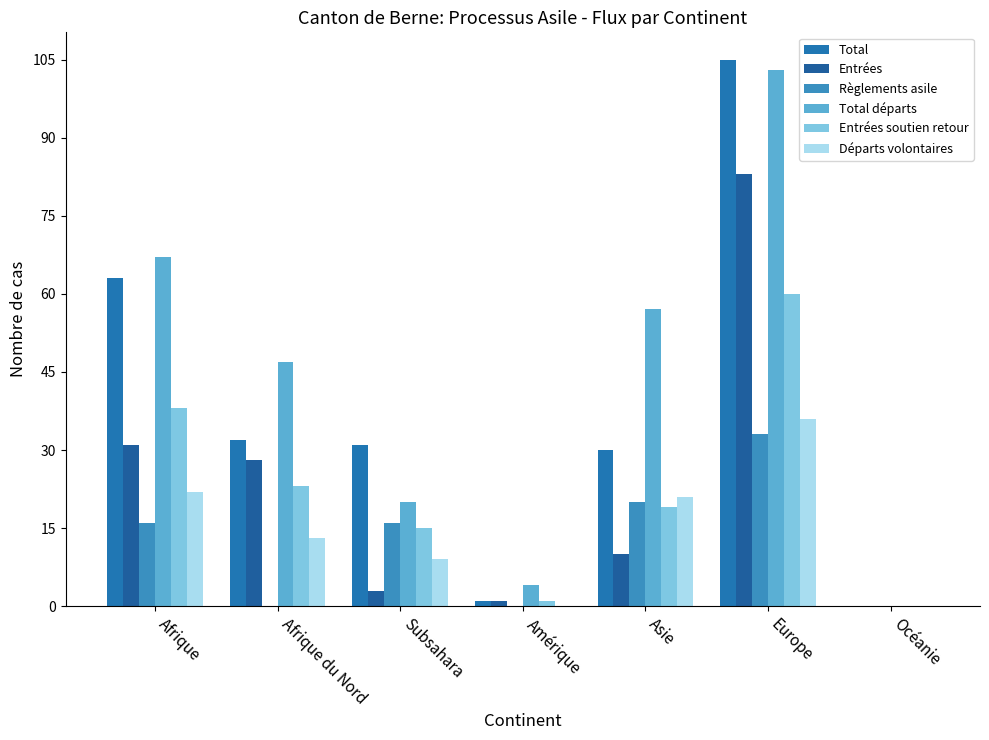

Is it true that Total départs equals 38 at Asie?

False